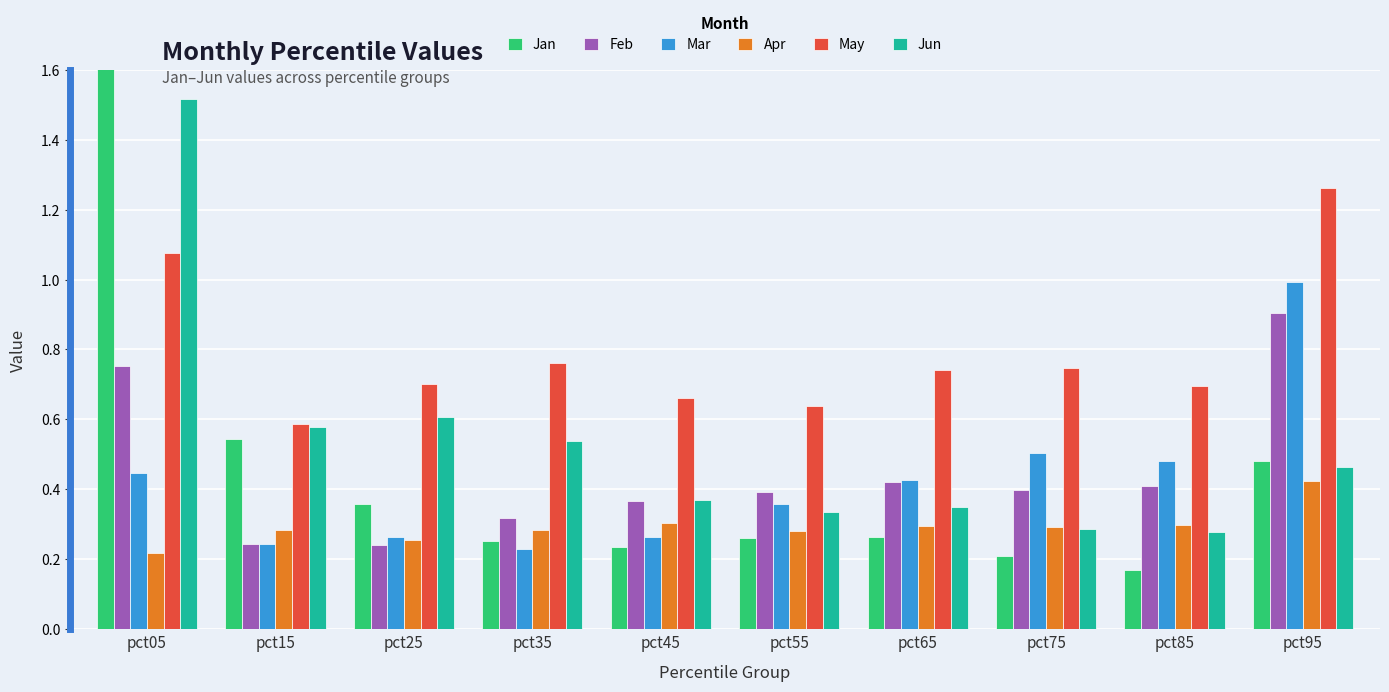

What is the average value of the Mar series?

0.4